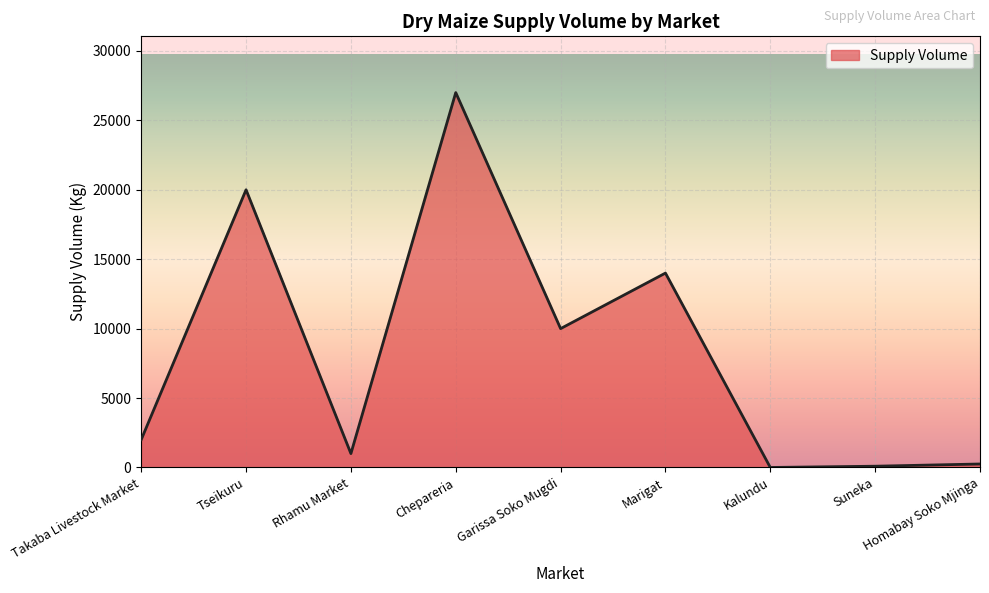

How many categories are shown in the chart?

9